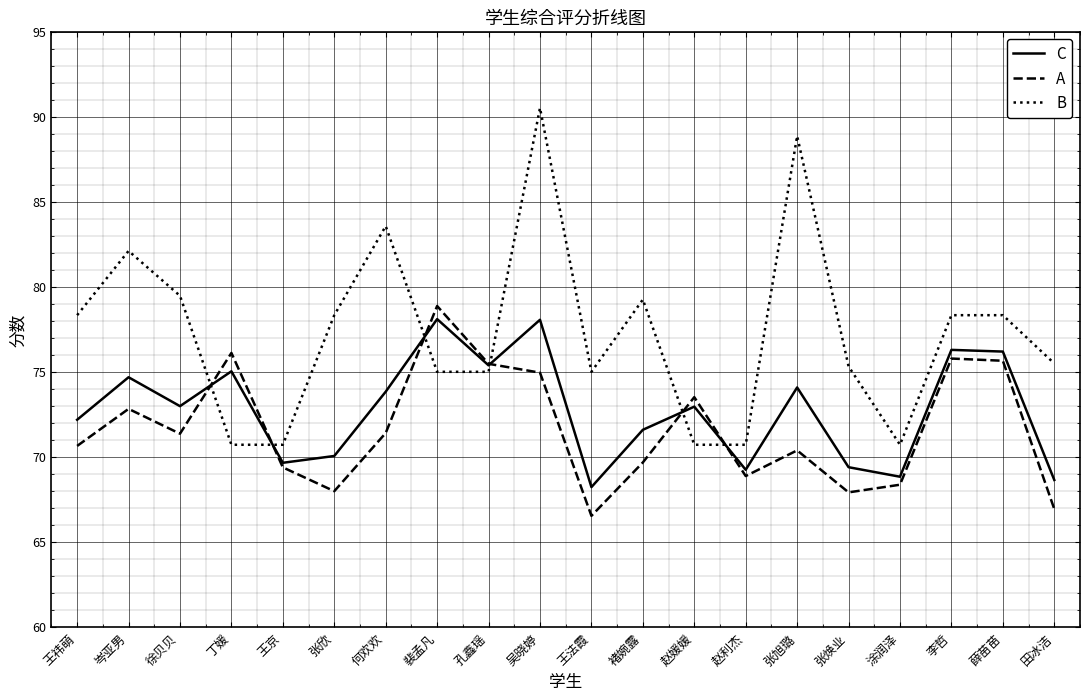

What is the maximum value shown in the chart?

90.5